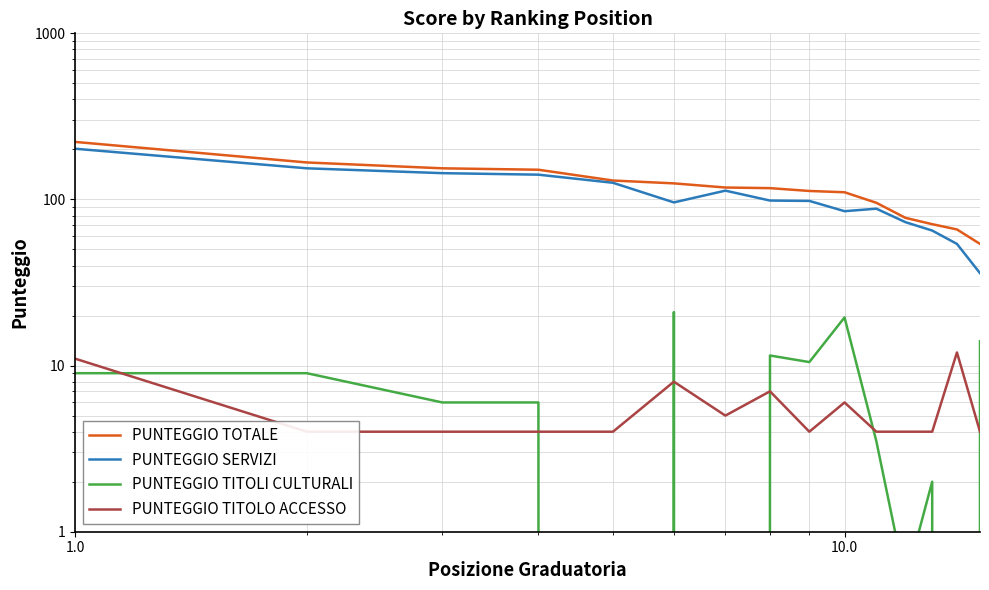

What is the value of the PUNTEGGIO TOTALE point at the 7th from the left?

118.0